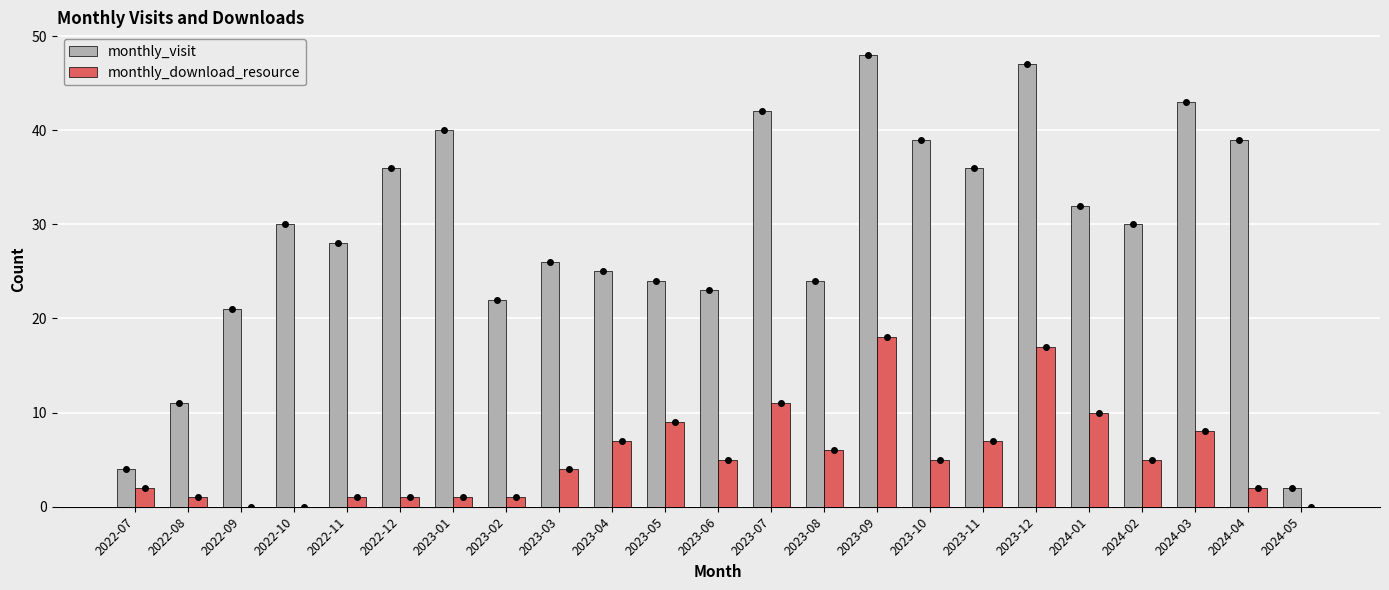

The monthly_download_resource series shows 0 at 2024-05. True or false?

True